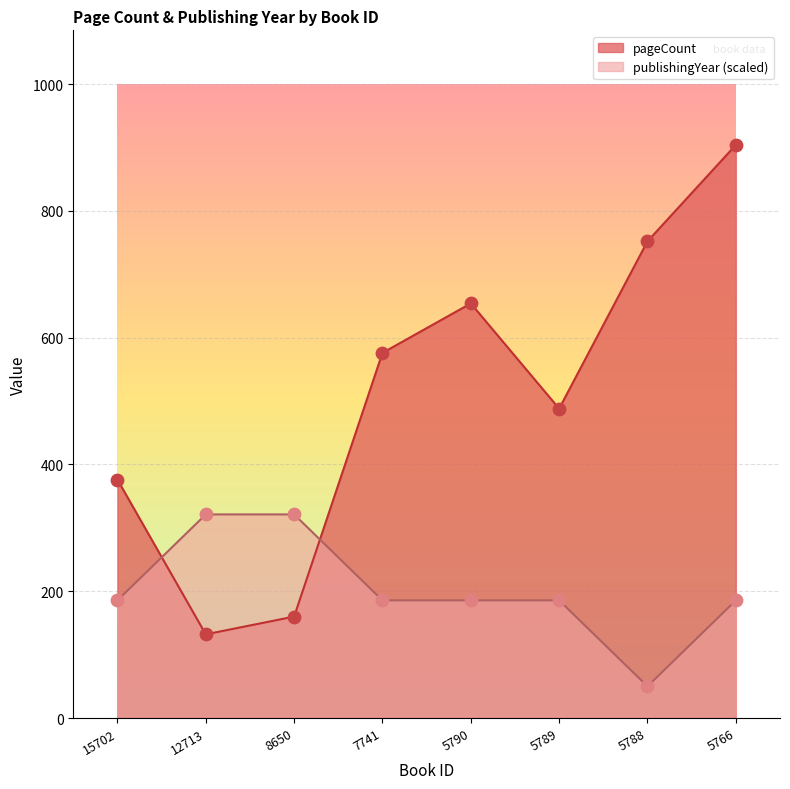

Which series has the widest spread of Y values?

pageCount